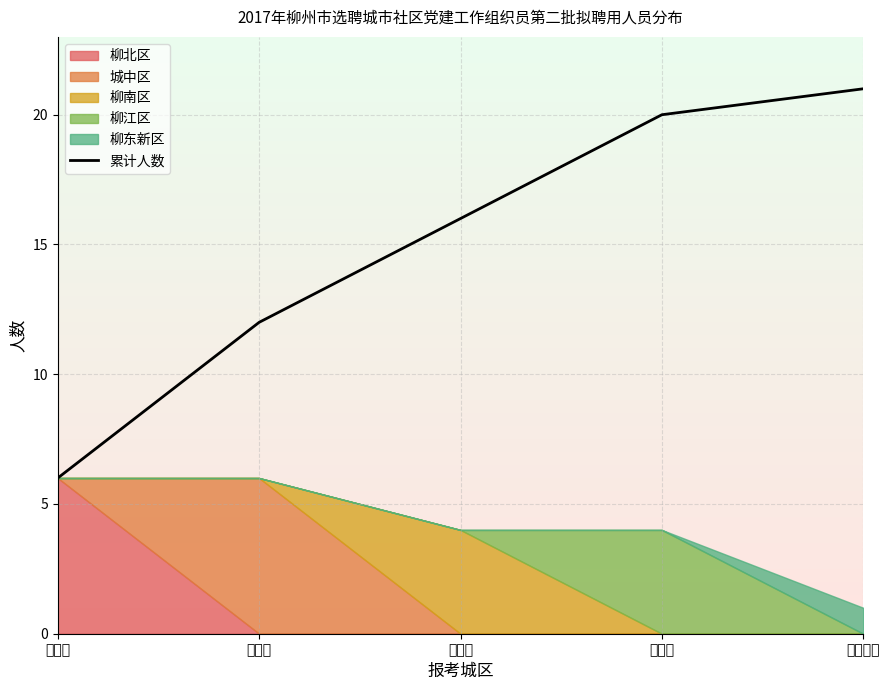

What is the value of the 2nd point from the left?

12